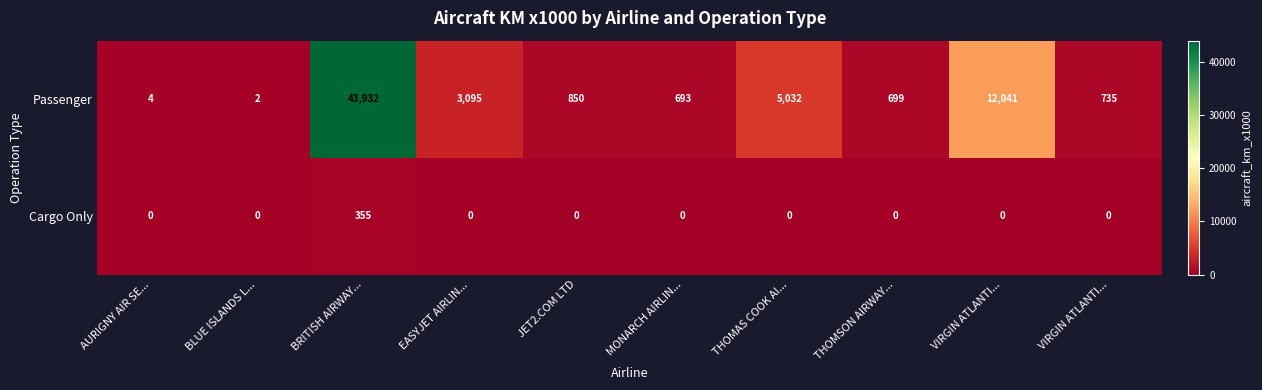

How many categories are shown in the chart?

10